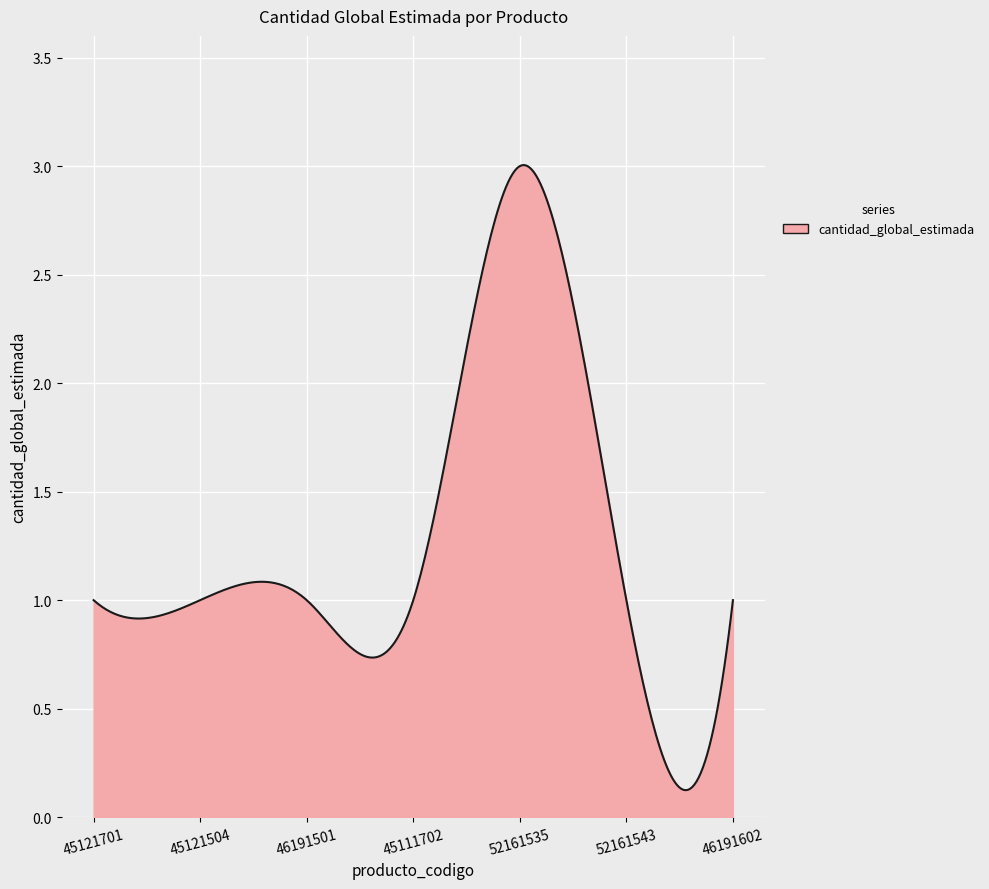

How many lines are shown in the chart?

1